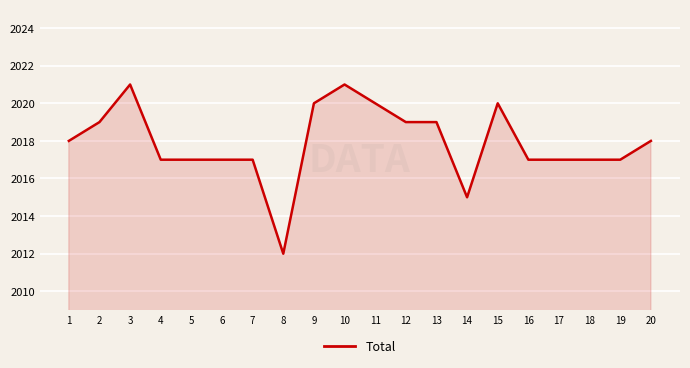

Is it true that the value at 18 is 3473?

False